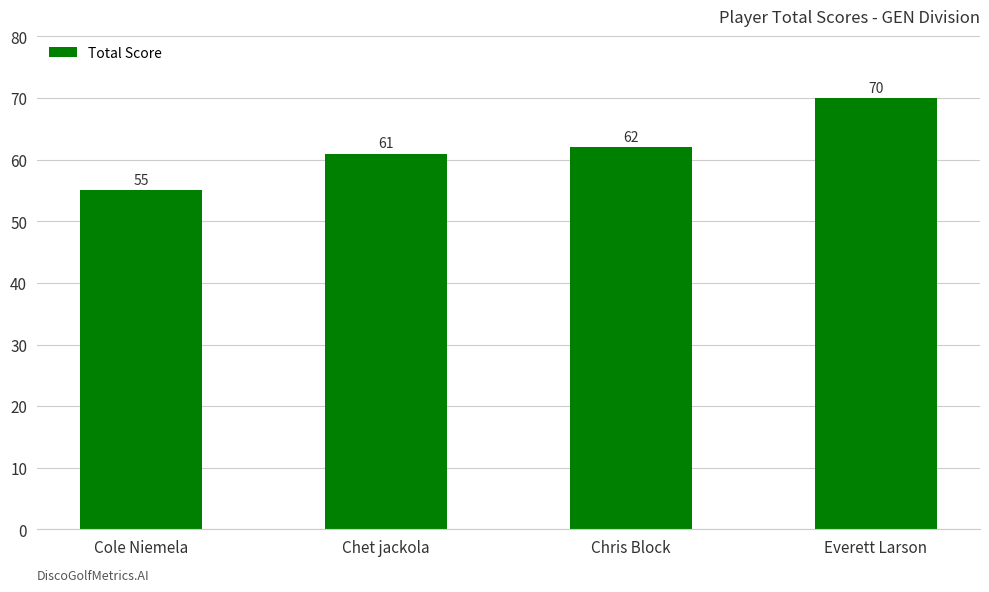

Read the value at Cole Niemela, to the nearest 10.

60